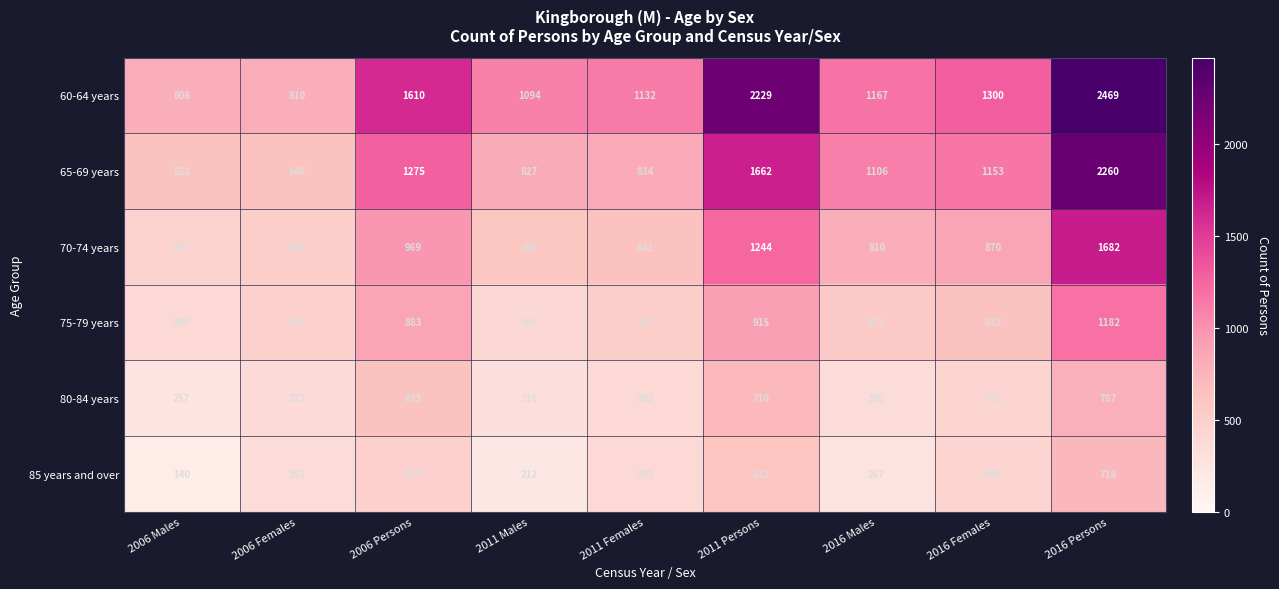

What is the spread (max minus min) of values at 2006 Females?

459